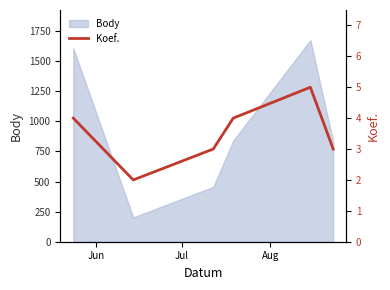

What is the minimum value for Body?

202